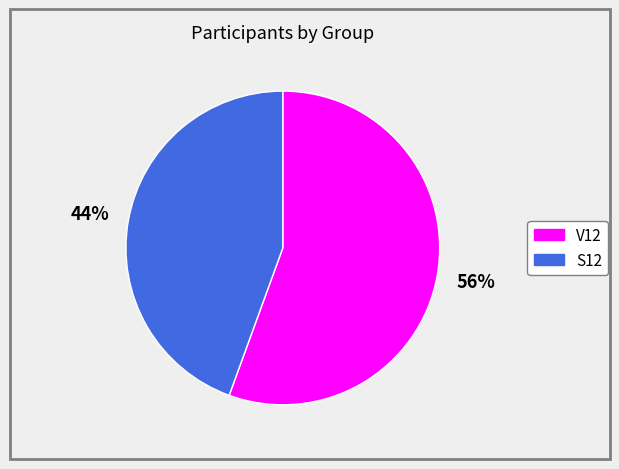

Is there any slice that represents more than half of the pie?

Yes